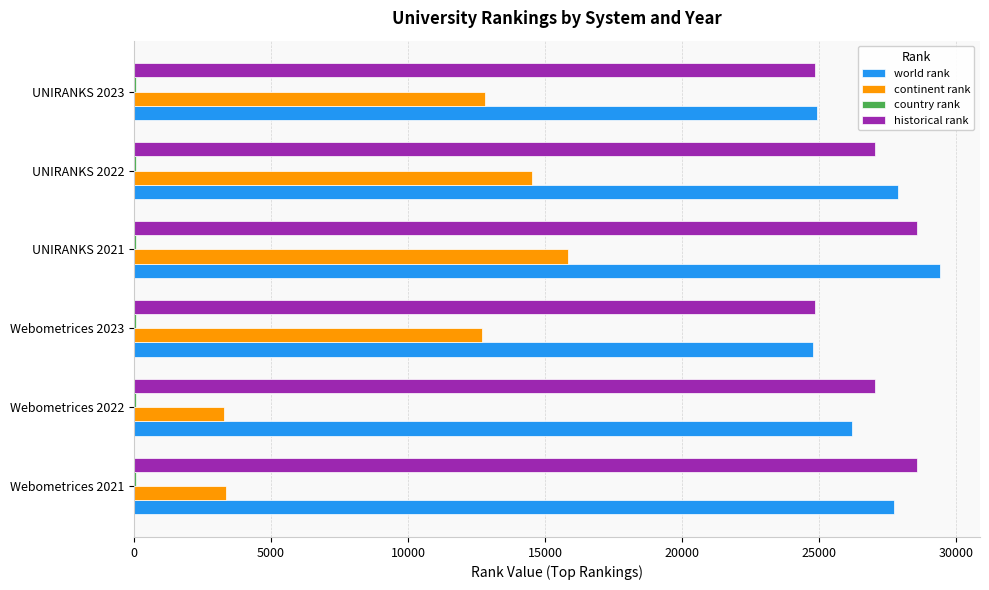

Between Webometrices 2021 and UNIRANKS 2022, which series saw the biggest shift?

continent rank